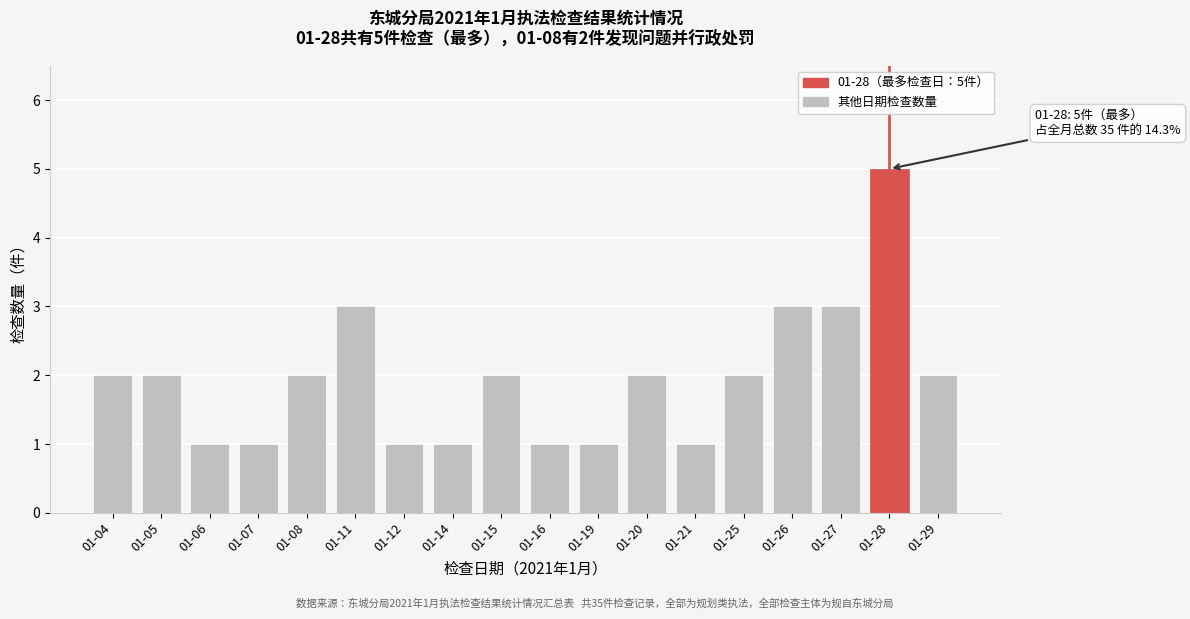

Reading right to left, extract all data points from this chart.

01-29=2	01-28=5	01-27=3	01-26=3	01-25=2	01-21=1	01-20=2	01-19=1	01-16=1	01-15=2	01-14=1	01-12=1	01-11=3	01-08=2	01-07=1	01-06=1	01-05=2	01-04=2